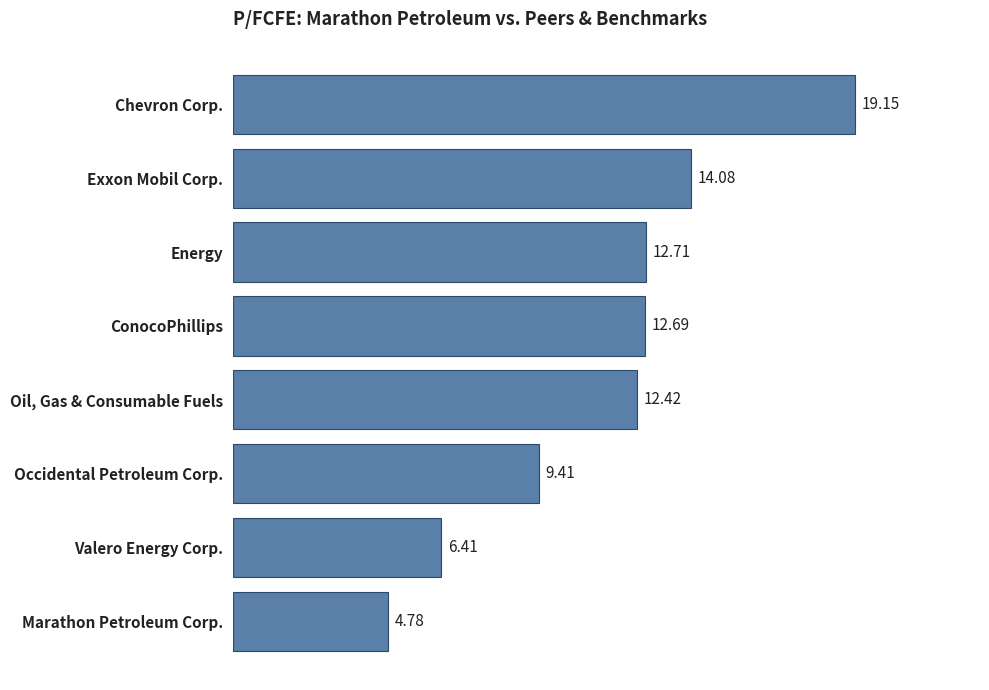

What is the sum of all values?

91.7